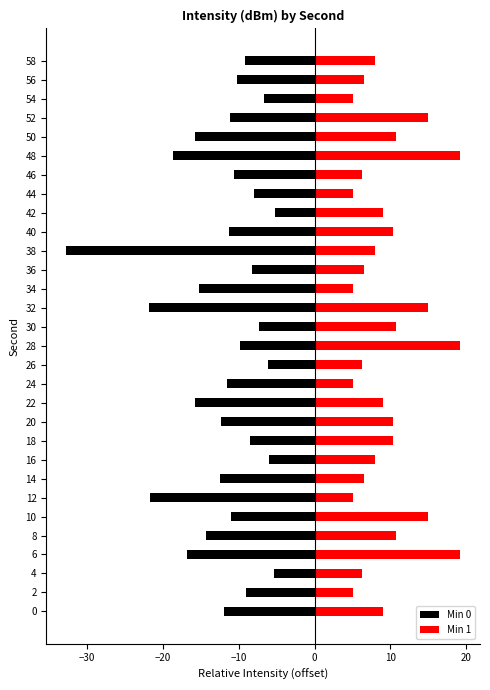

Rank the series by their maximum value, from highest to lowest.

Min 1, Min 0